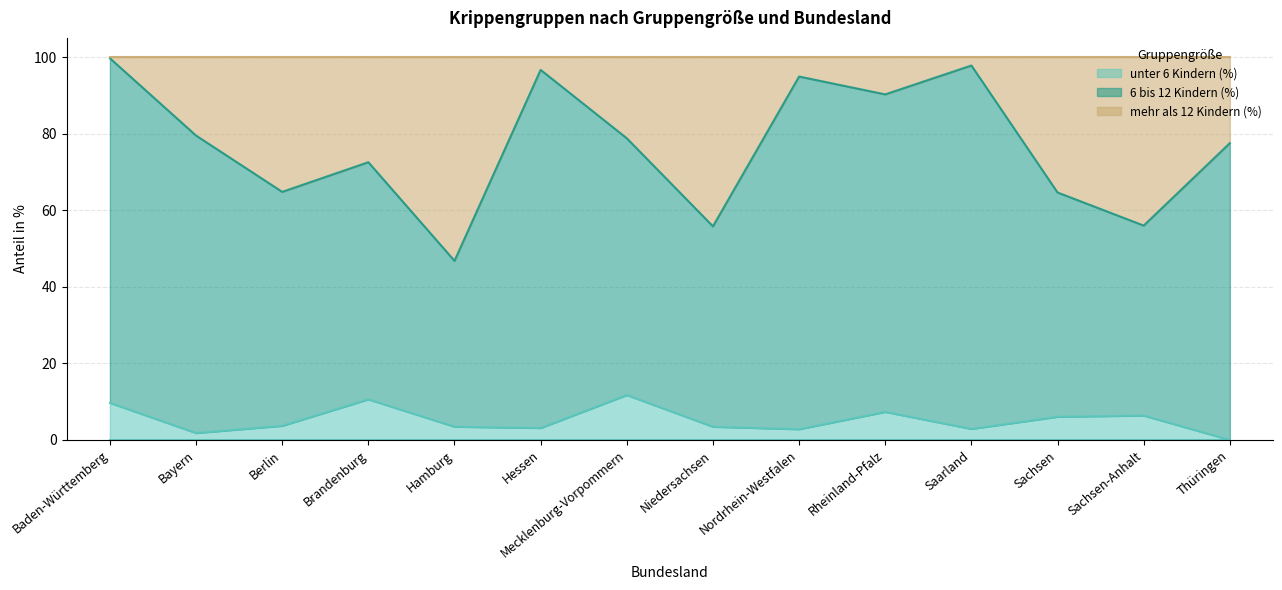

What is the sum of the unter 6 Kindern (%) values at Brandenburg and Mecklenburg-Vorpommern?

22.3